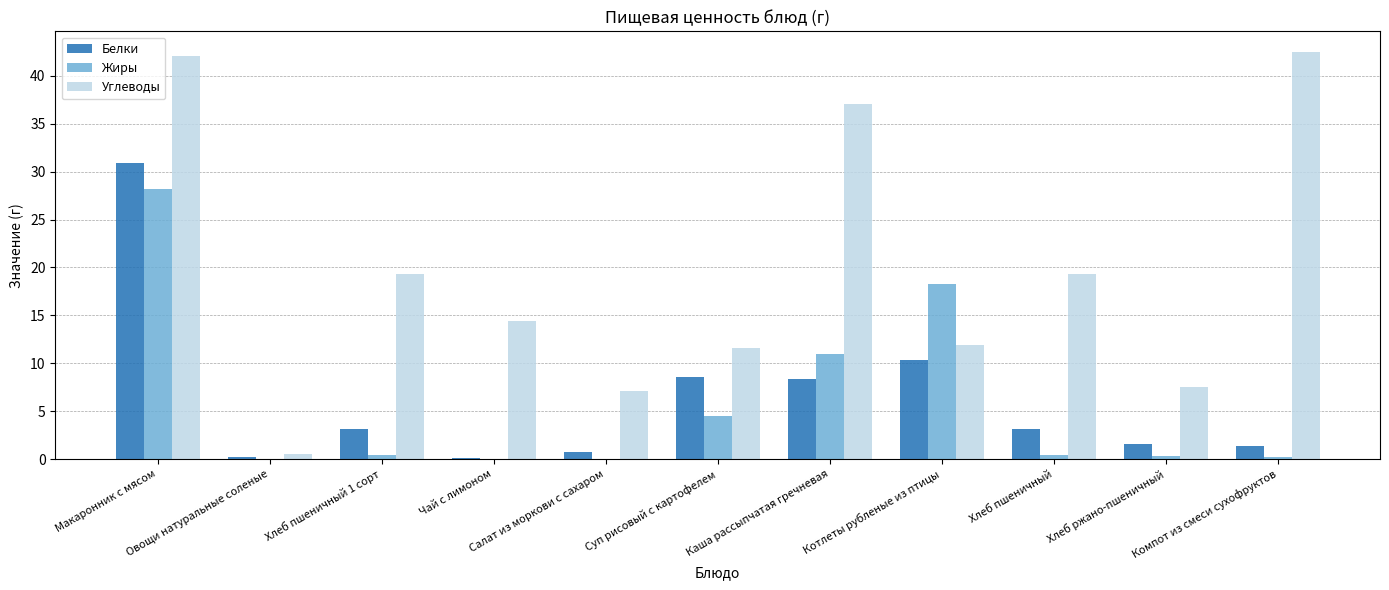

Which series has the largest total across all categories?

Углеводы